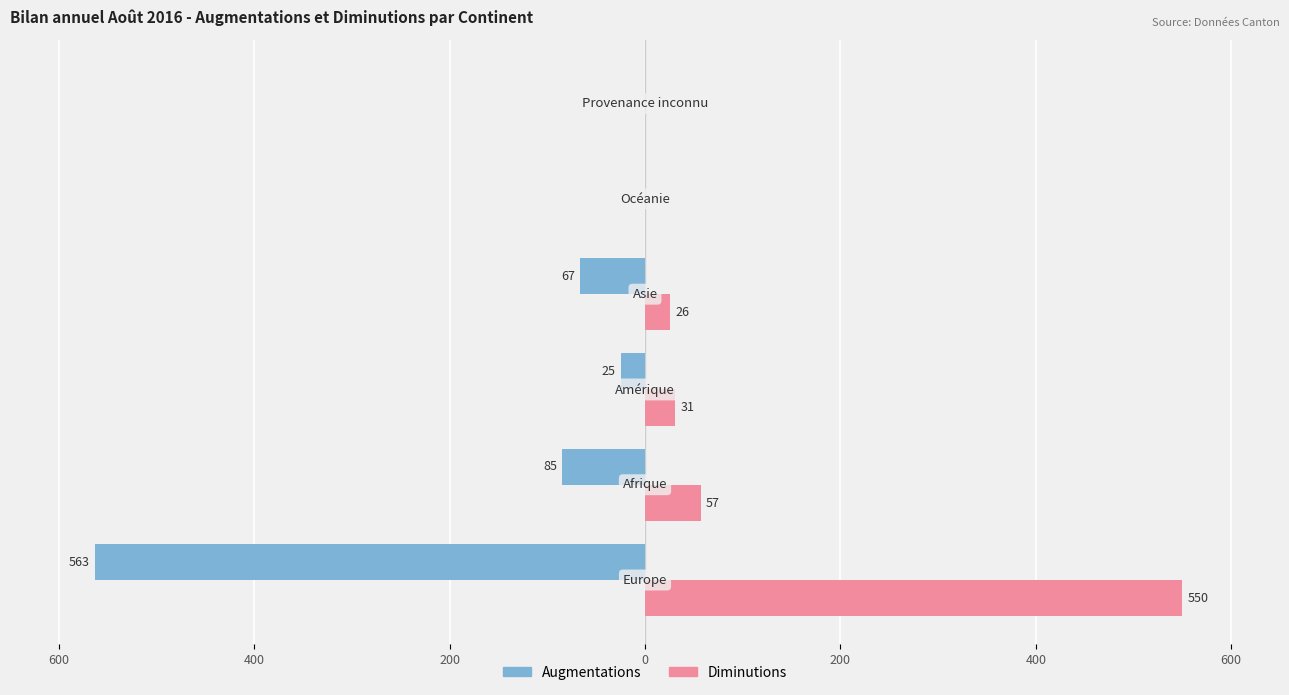

What are all the series names shown in the legend?

Augmentations, Diminutions